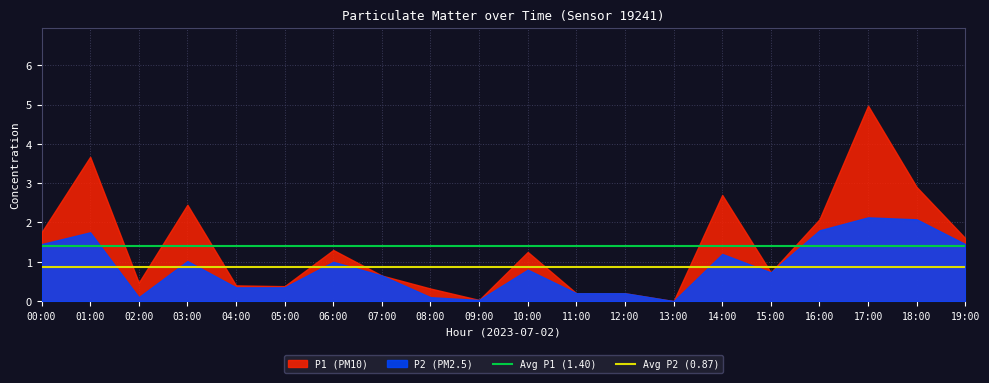

At which label is Avg P2 (0.87) closest to 0?

00:00